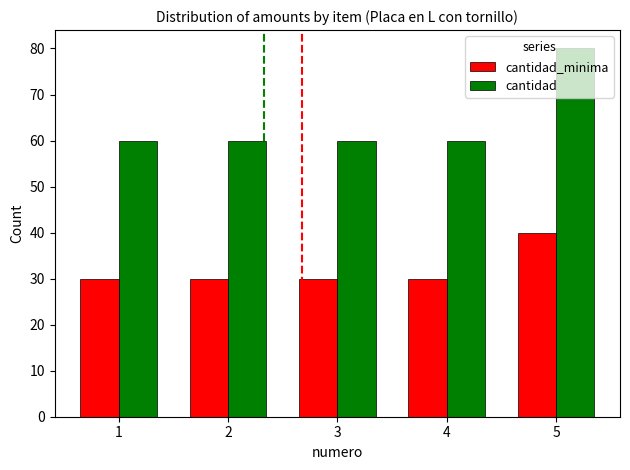

Rank the series at 2 from highest to lowest value.

cantidad, cantidad_minima